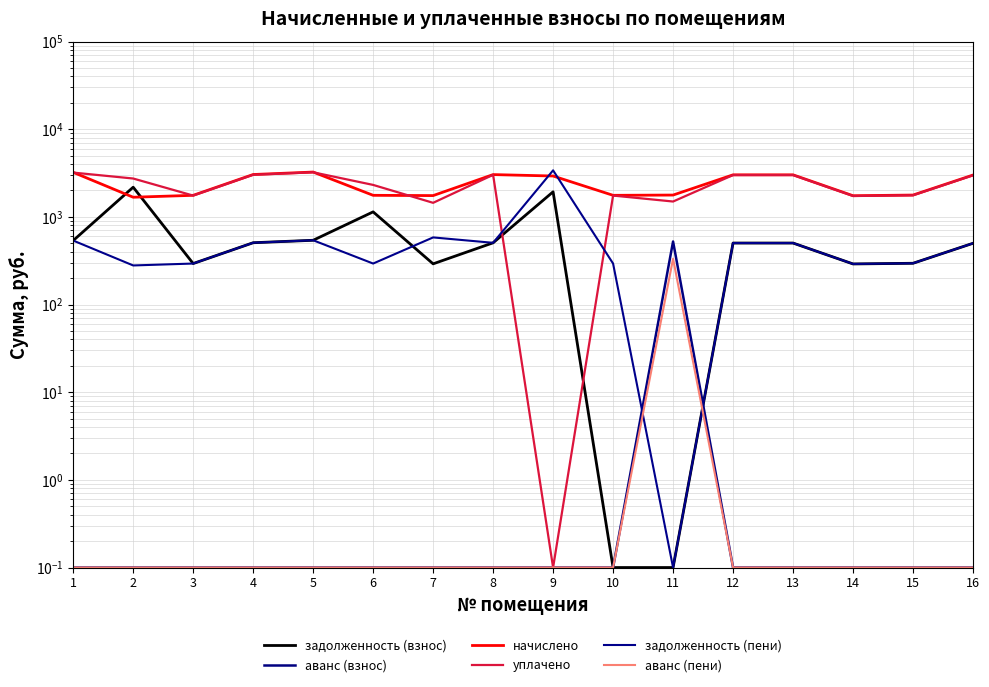

What is the maximum value shown in the chart?

3392.9